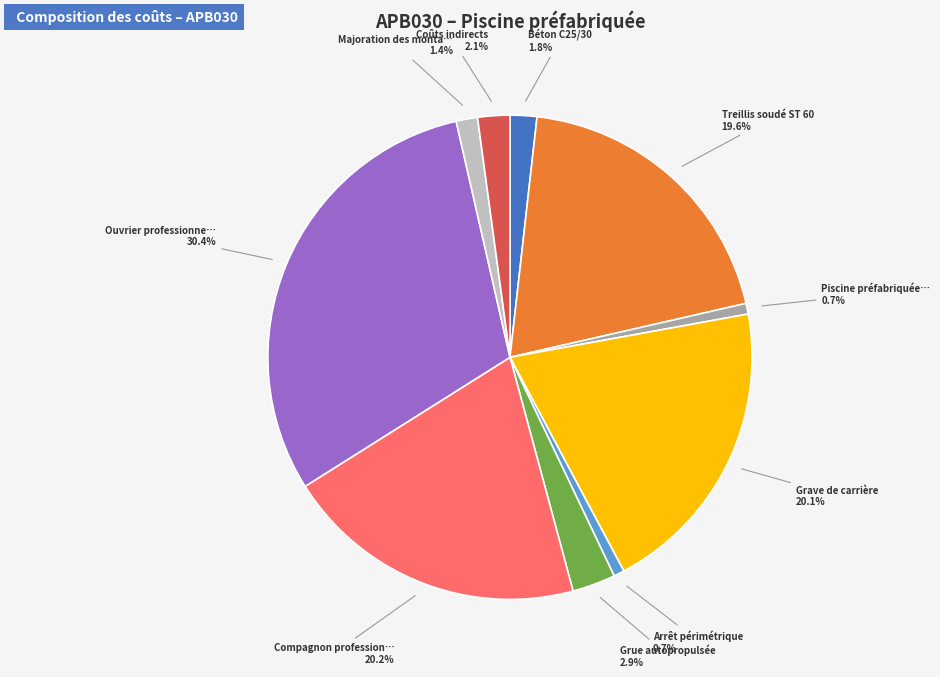

Is there any slice that represents more than half of the pie?

No